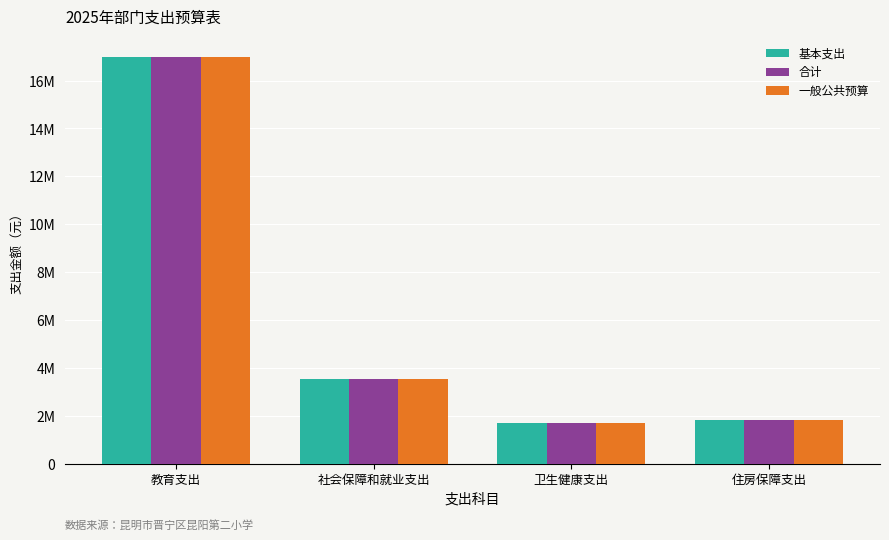

Does the chart contain any negative values?

No